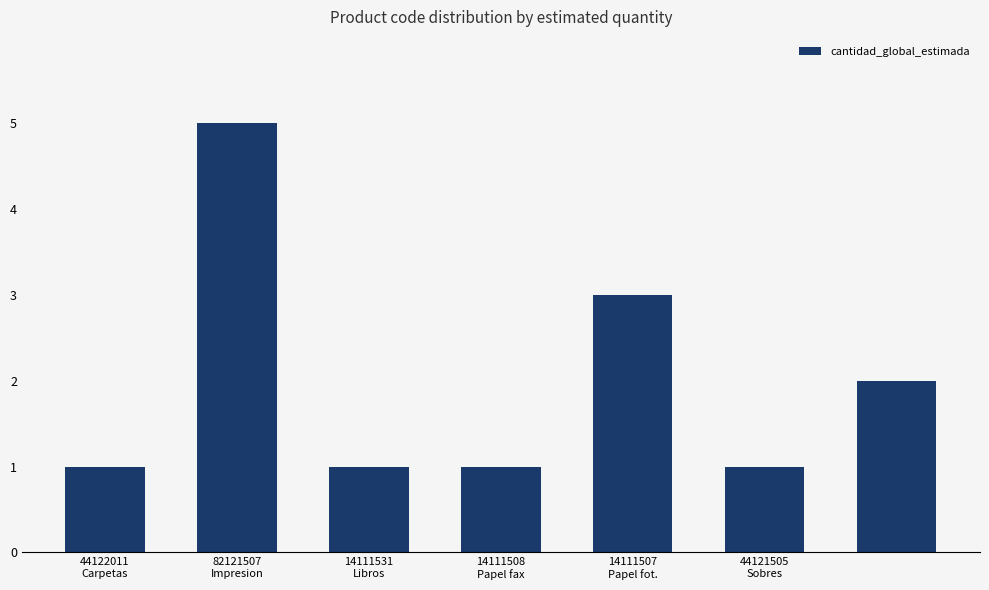

Count the values in the range 1 to 3.

6